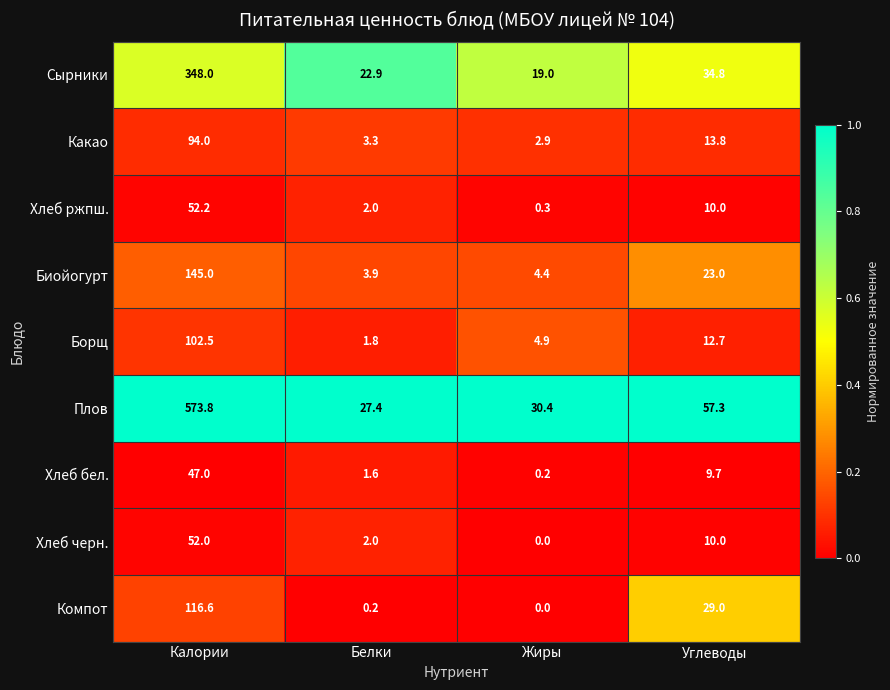

What is the difference between the second highest and second lowest values in the Какао series?

10.5